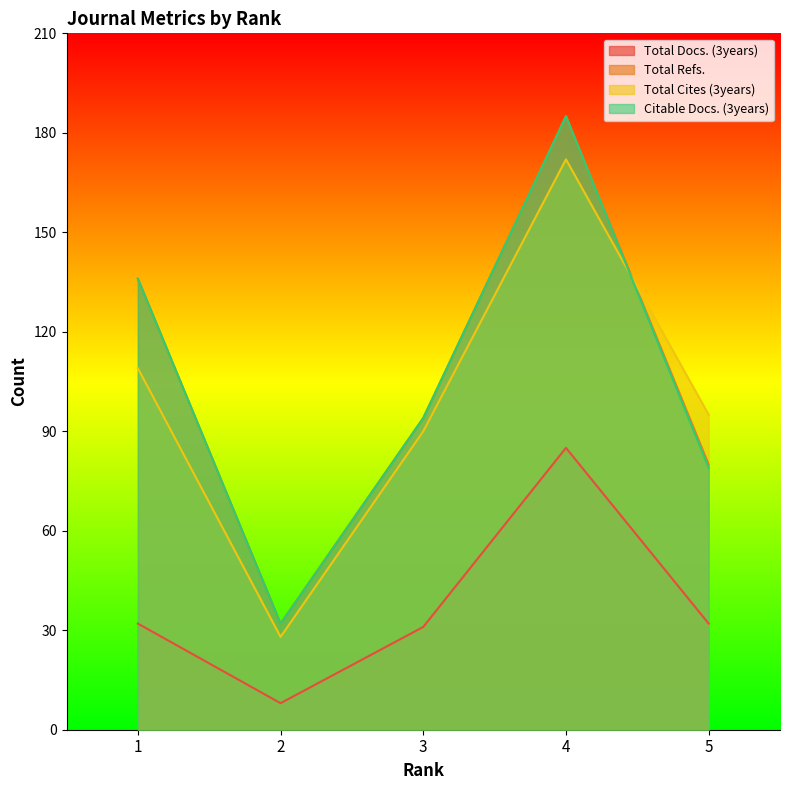

Which category has the lowest value in the Total Docs. (3years) series?

2